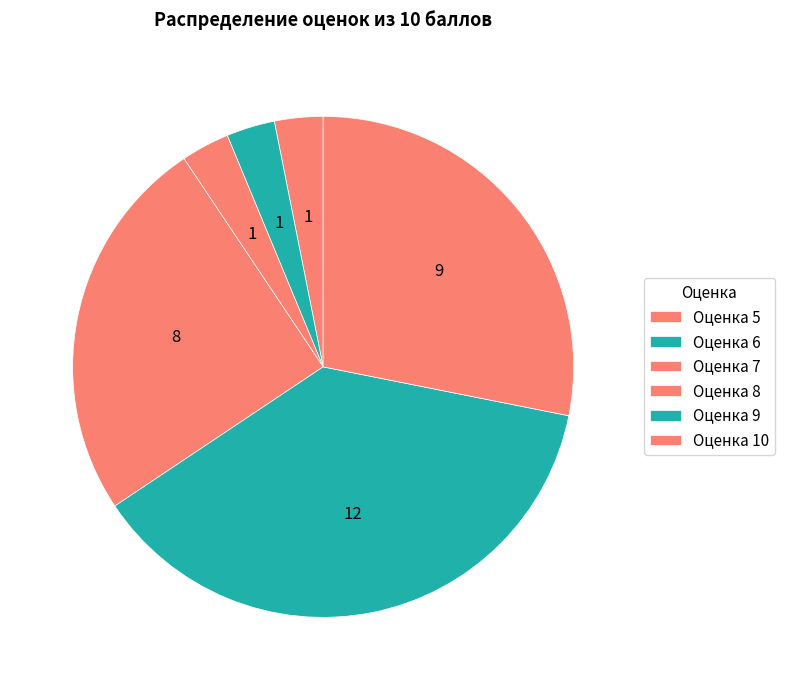

How many slices are in this pie chart?

6